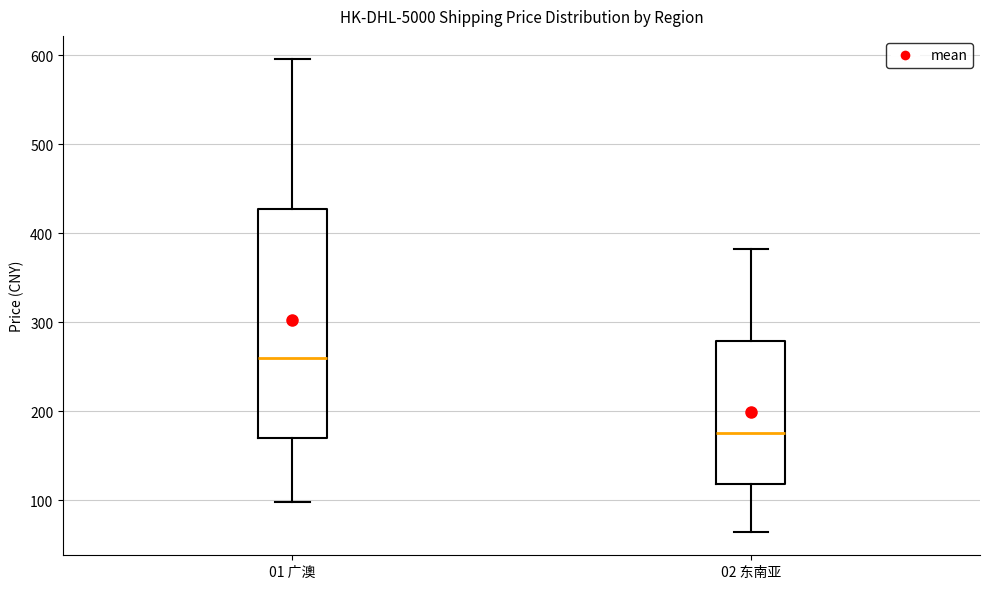

Which box is the tallest, from its lower edge to its upper edge?

01 广澳